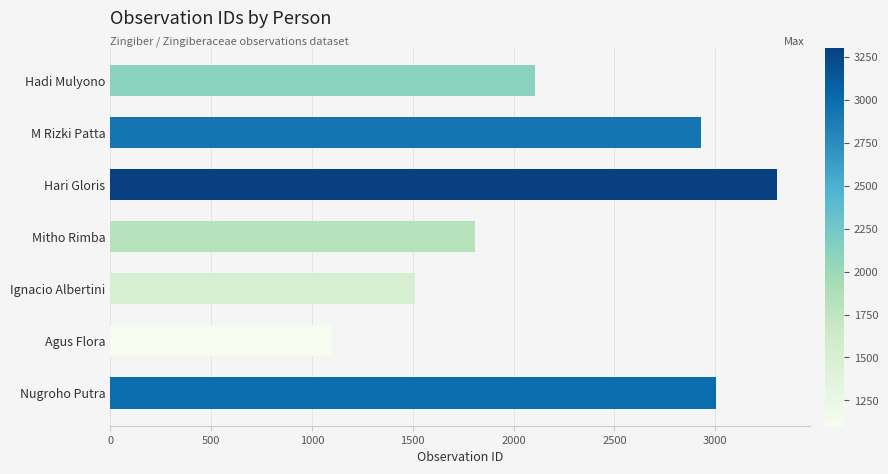

Which has a higher value, Nugroho Putra or Ignacio Albertini?

Nugroho Putra